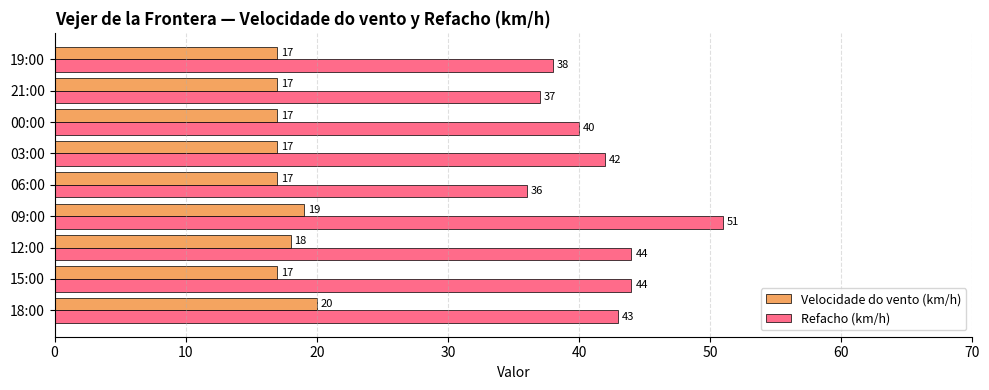

At which label does Refacho (km/h) reach its peak?

09:00